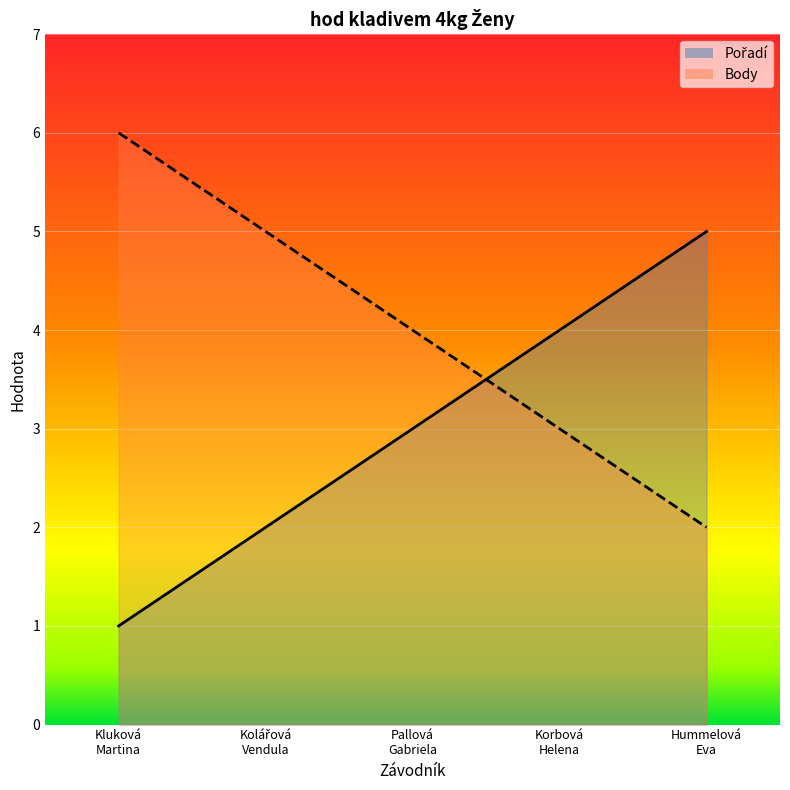

What is the difference between the highest and lowest values at Korbová
Helena?

1